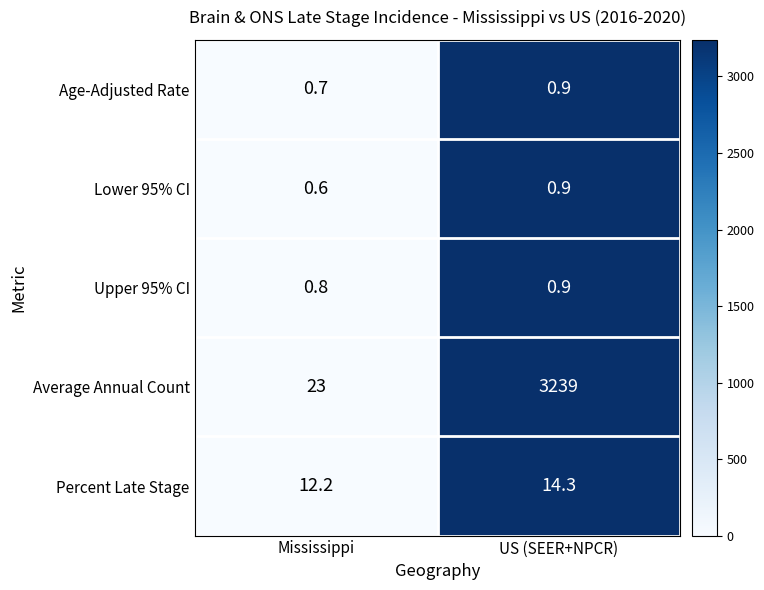

Between Mississippi and US (SEER+NPCR), which series saw the biggest shift?

Average Annual Count